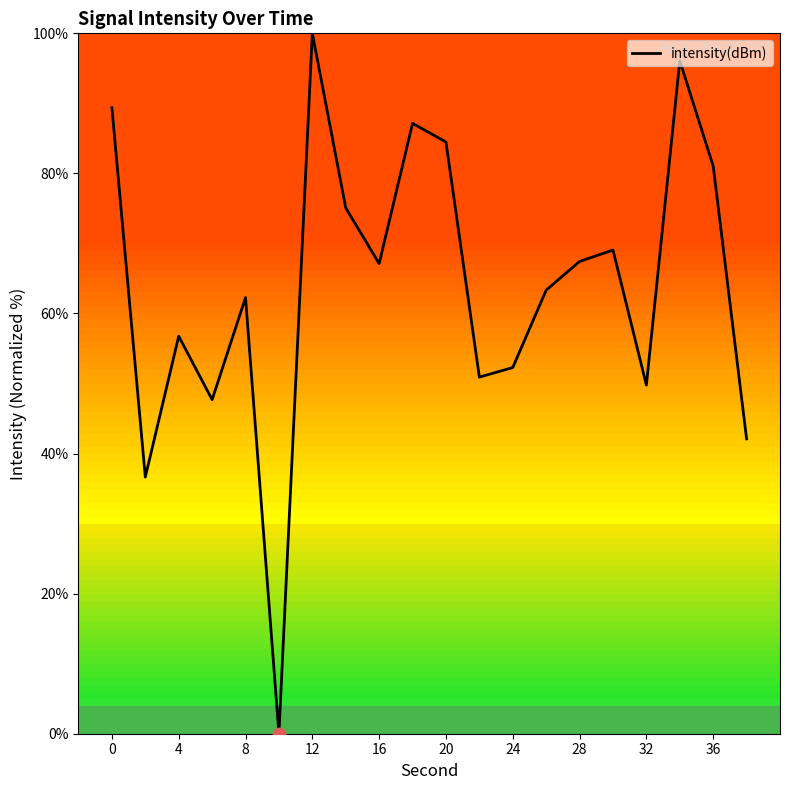

What is the maximum value shown in the chart?

100.0